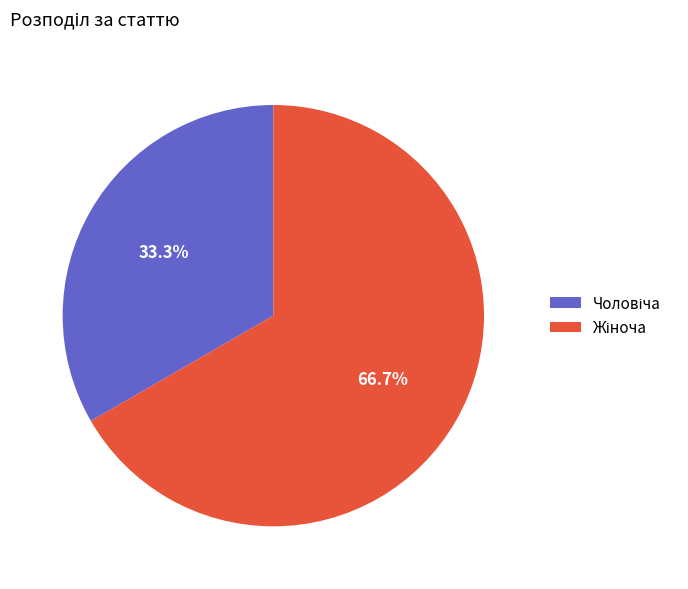

Is there a majority slice in this chart?

Yes